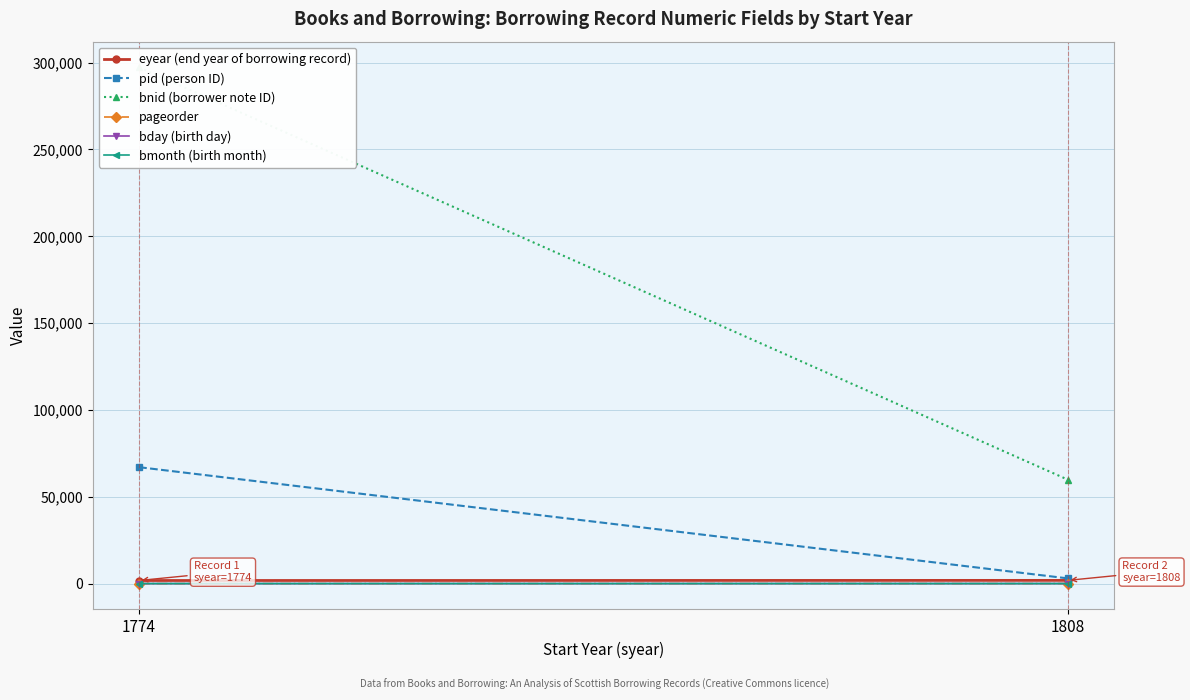

Reading right to left, what are all the values shown in this chart?

eyear (end year of borrowing record): 1852	1776
pid (person ID): 3004	67023
bnid (borrower note ID): 59866	297229
pageorder: 27	3
bday (birth day): 31	6
bmonth (birth month): 7	10